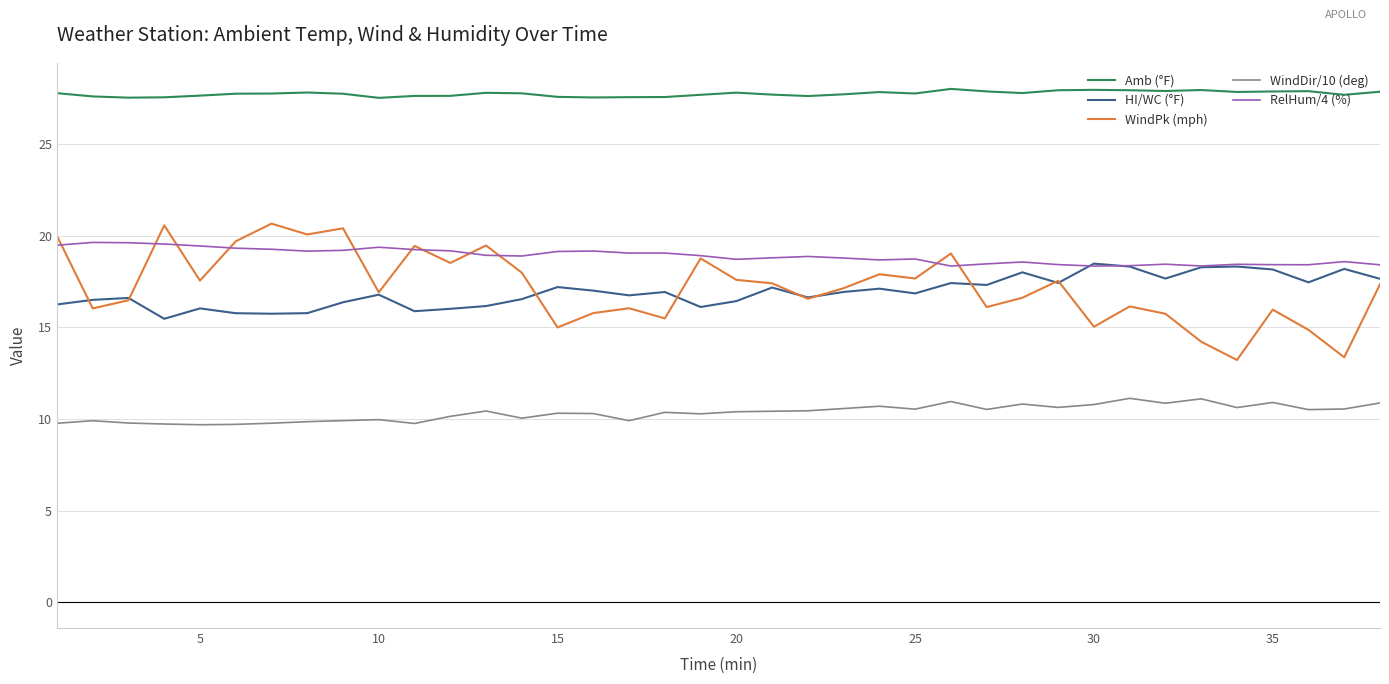

True or false: RelHum/4 (%) and WindDir/10 (deg) intersect in this chart.

False